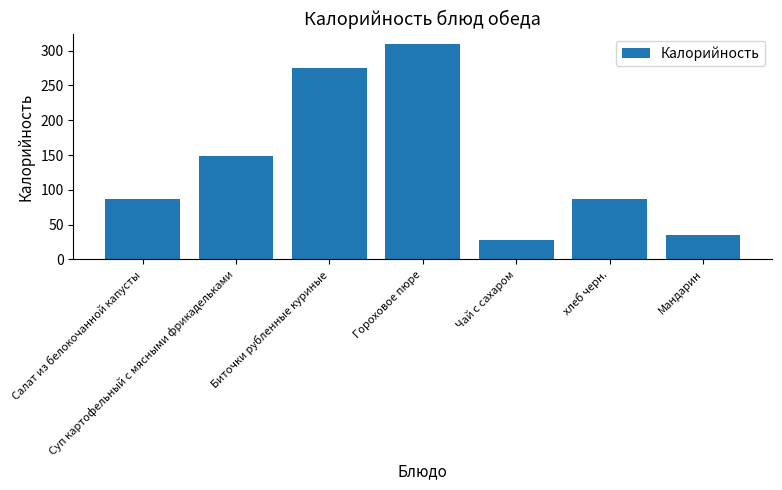

True or false: the data shows 309.1 at Гороховое пюре.

True